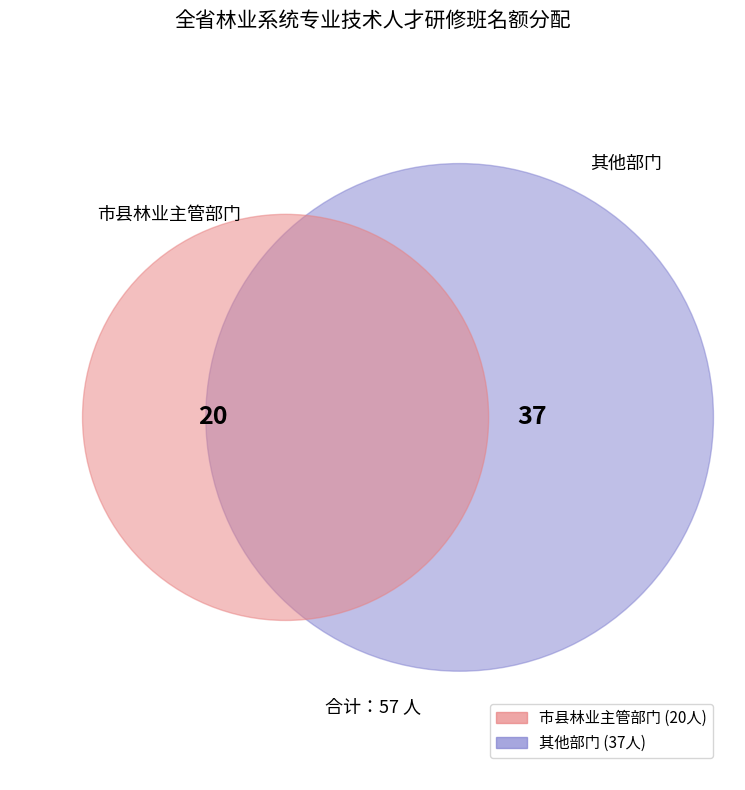

Between 市县林业主管部门 and 其他部门, which is larger?

其他部门